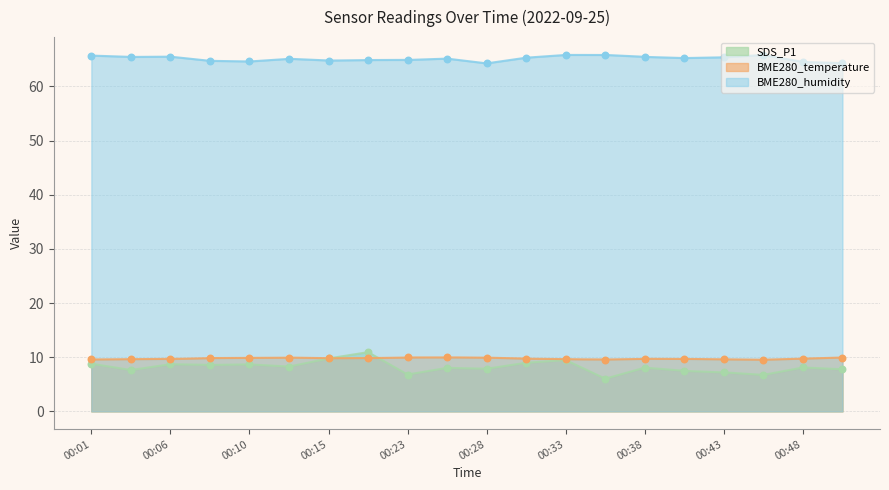

Which series contains the highest Y value?

BME280_humidity